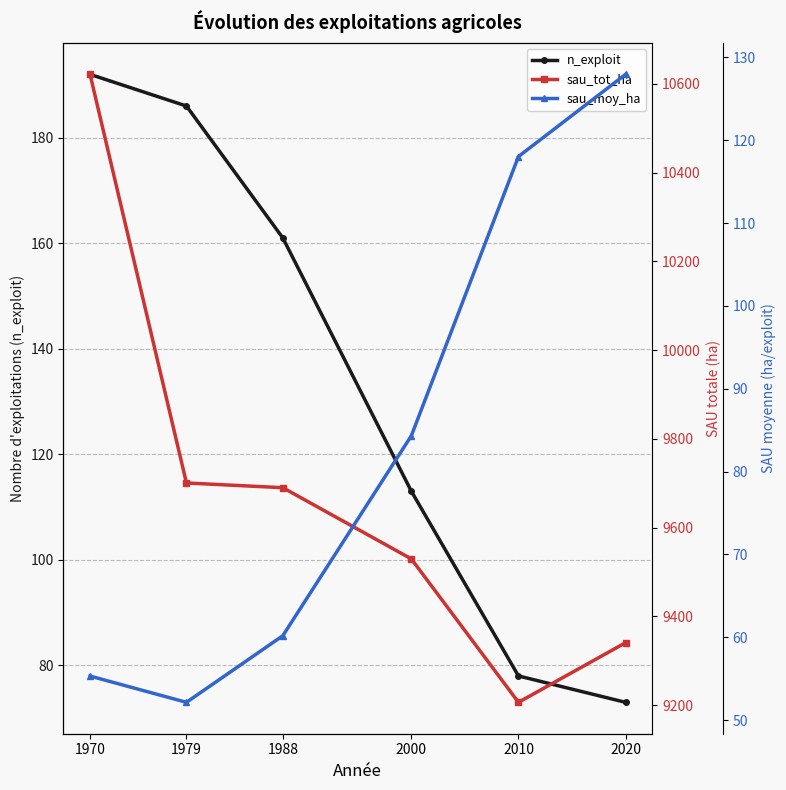

What is the difference between the sau_moy_ha values at 2020 and 1970?

72.6